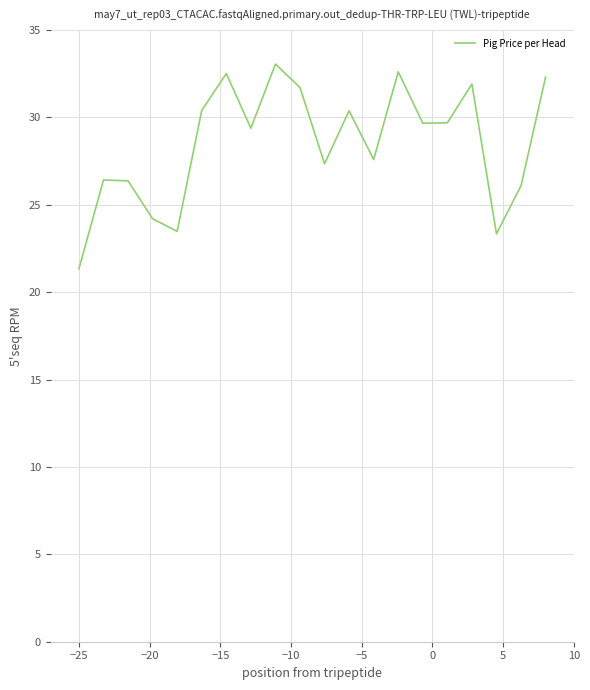

What is the minimum value shown in the chart?

21.3